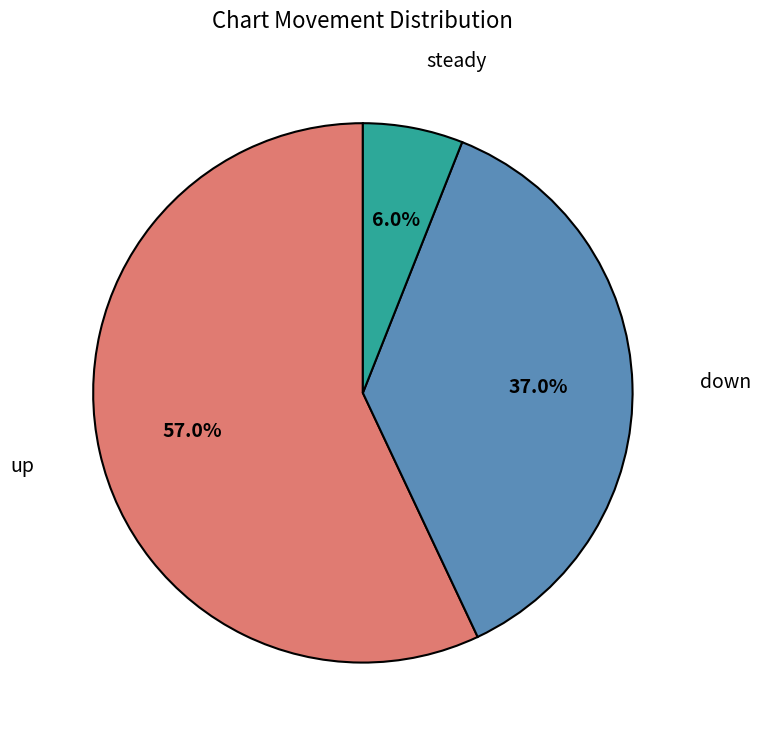

How many segments does this pie chart have?

3